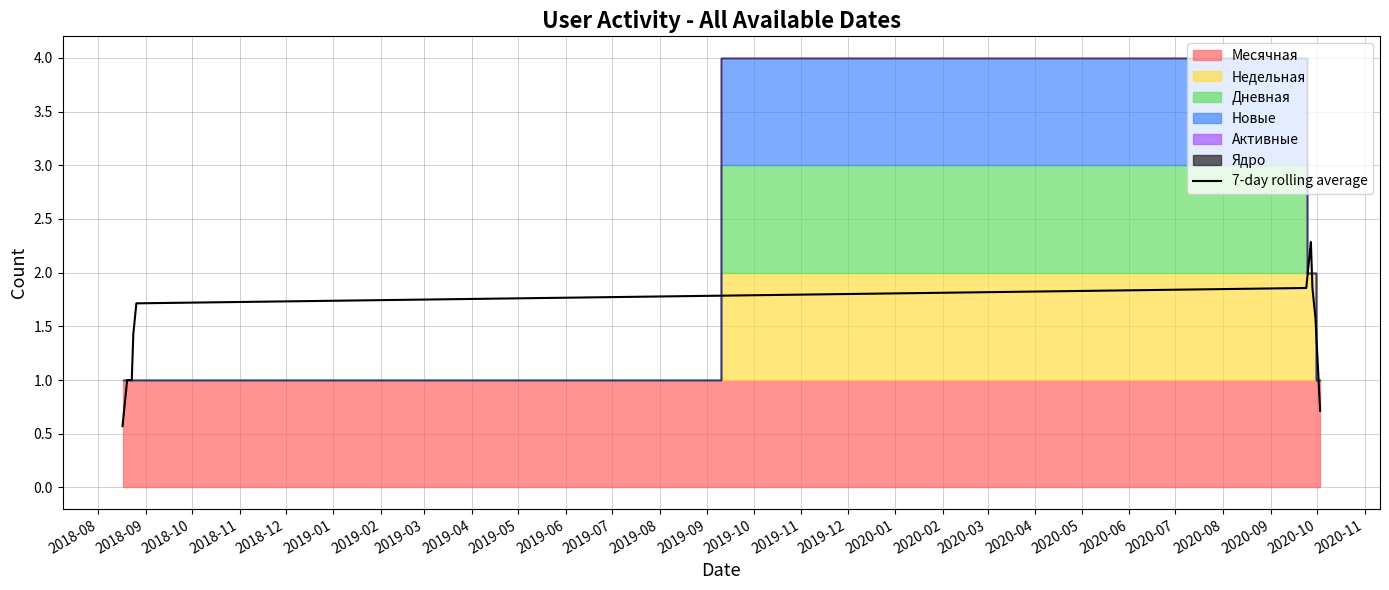

At which category does the chart reach its minimum across all series?

2018-08